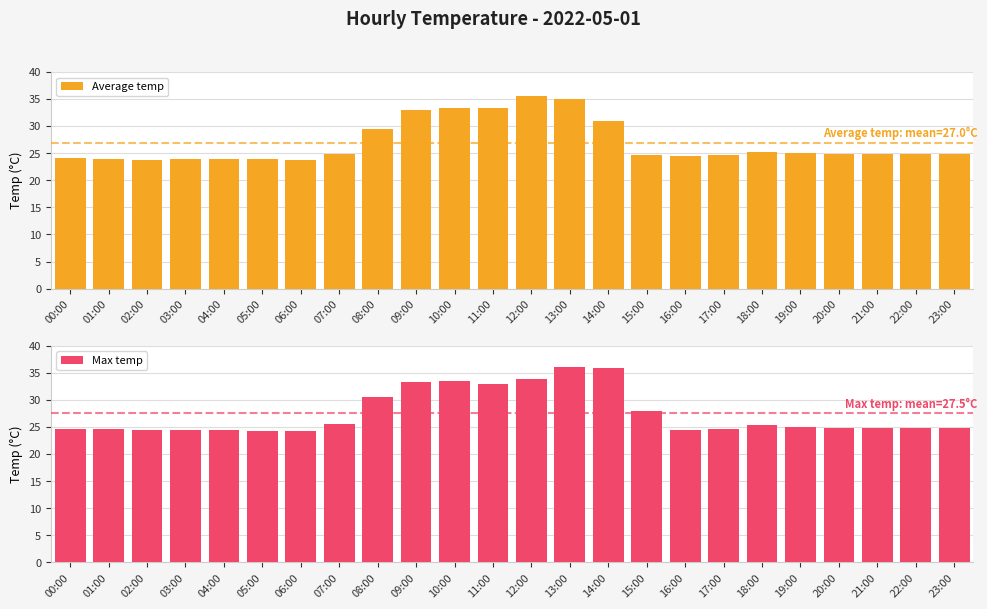

What is the label of the 5th bar from the left?

04:00